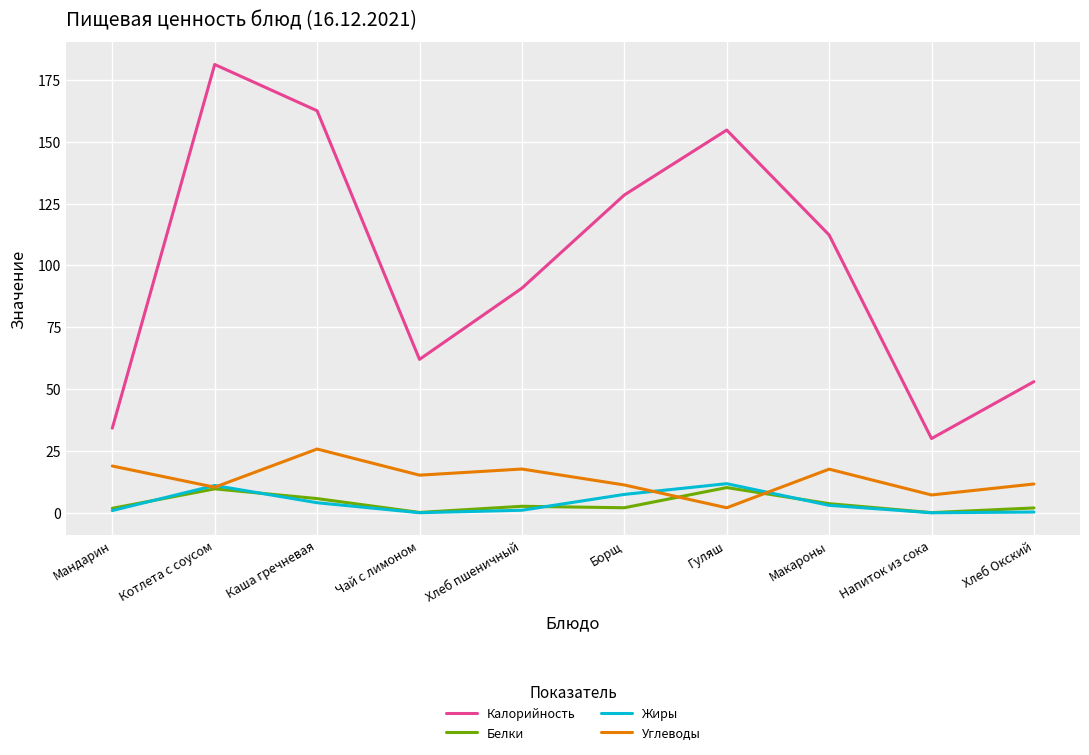

True or false: Калорийность has a value of 13.4 at Мандарин.

False